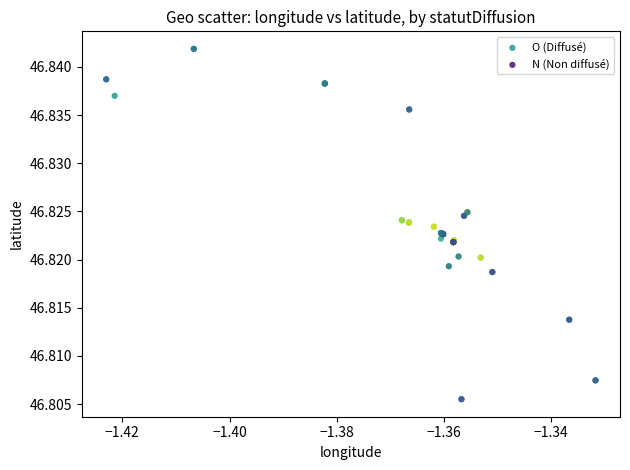

Which series has the widest spread of Y values?

N (Non diffusé)